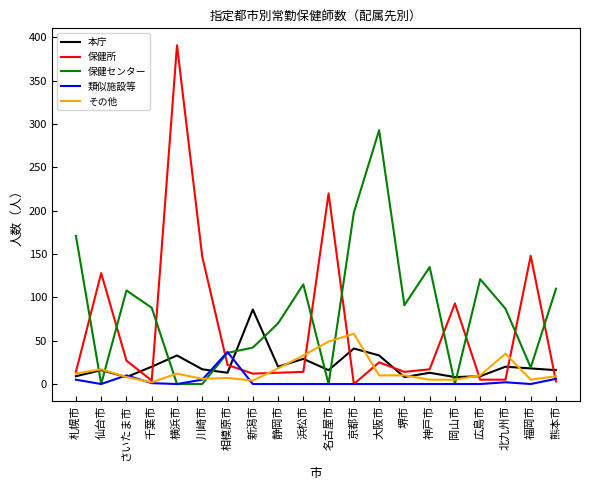

What position from the right is 大阪市?

8